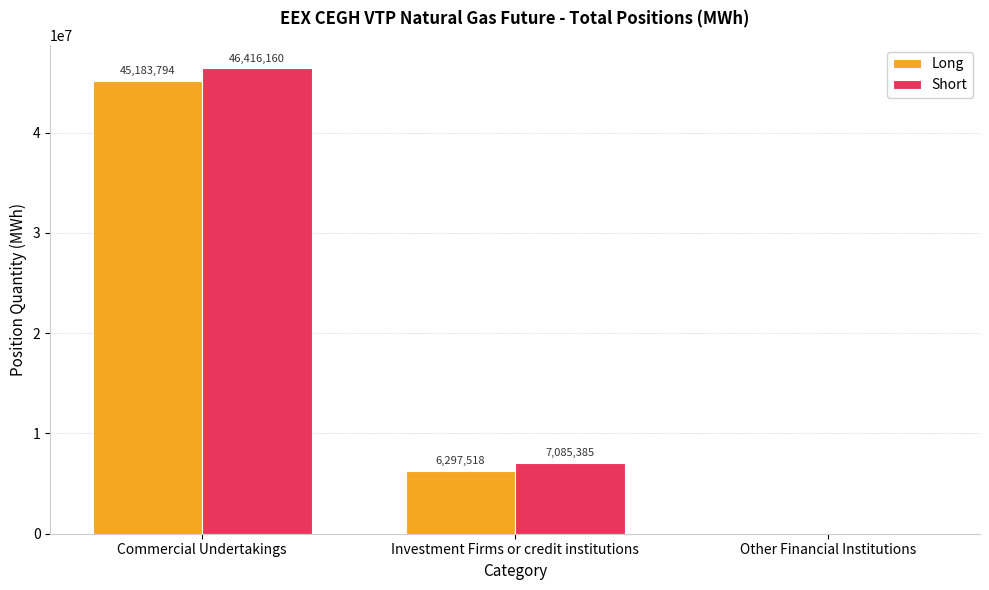

Which label corresponds to the largest value in the chart?

Commercial Undertakings